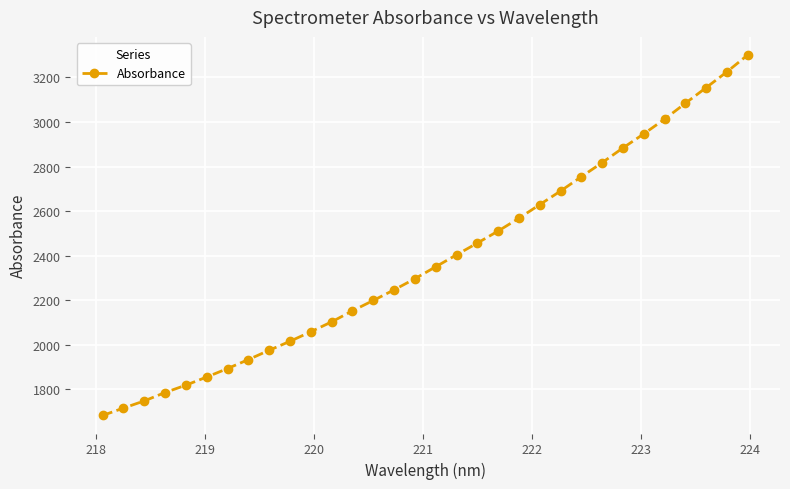

What is the difference between the second highest and minimum values?

1543.4